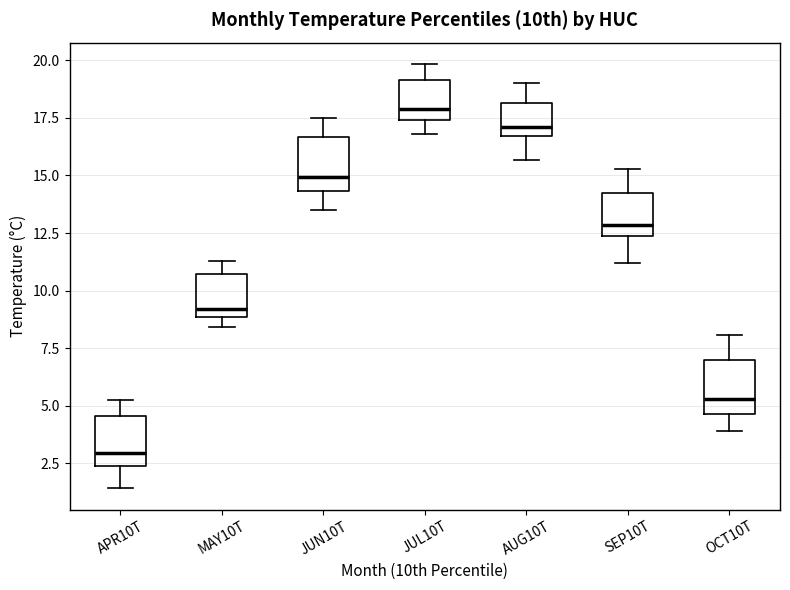

Where does the lower whisker of the box for JUN10T end on the y-axis? The values are not printed on the chart, so give them approximately, as read against the axis.

13.5